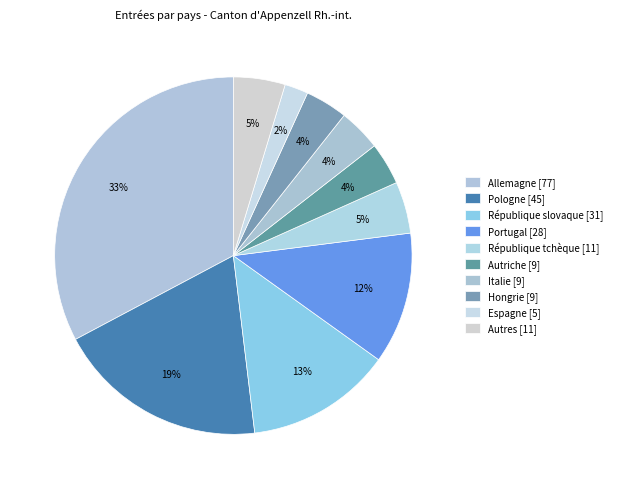

Does Espagne account for over 50% of the chart?

No